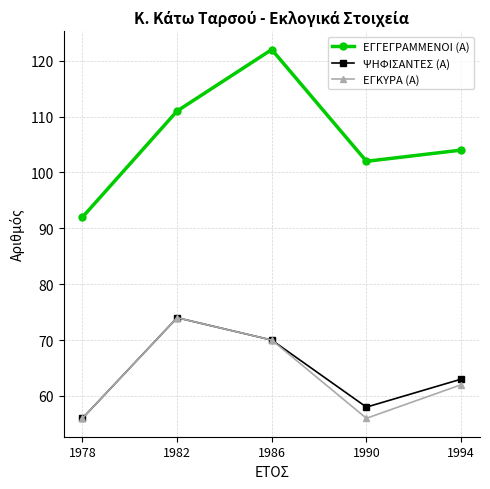

How many interior local peaks does the ΕΓΓΕΓΡΑΜΜΕΝΟΙ (Α) series have?

1